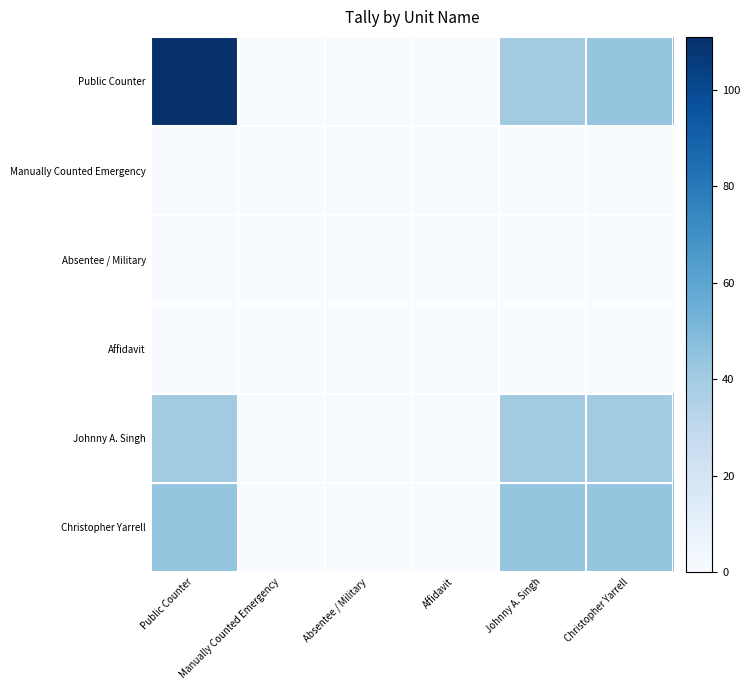

Reading left to right, extract all data points from this chart.

Public Counter: Public Counter=111	Manually Counted Emergency=0	Absentee / Military=0	Affidavit=0	Johnny A. Singh=40	Christopher Yarrell=44
Manually Counted Emergency: Public Counter=0	Manually Counted Emergency=0	Absentee / Military=0	Affidavit=0	Johnny A. Singh=0	Christopher Yarrell=0
Absentee / Military: Public Counter=0	Manually Counted Emergency=0	Absentee / Military=0	Affidavit=0	Johnny A. Singh=0	Christopher Yarrell=0
Affidavit: Public Counter=0	Manually Counted Emergency=0	Absentee / Military=0	Affidavit=0	Johnny A. Singh=0	Christopher Yarrell=0
Johnny A. Singh: Public Counter=40	Manually Counted Emergency=0	Absentee / Military=0	Affidavit=0	Johnny A. Singh=40	Christopher Yarrell=40
Christopher Yarrell: Public Counter=44	Manually Counted Emergency=0	Absentee / Military=0	Affidavit=0	Johnny A. Singh=44	Christopher Yarrell=44